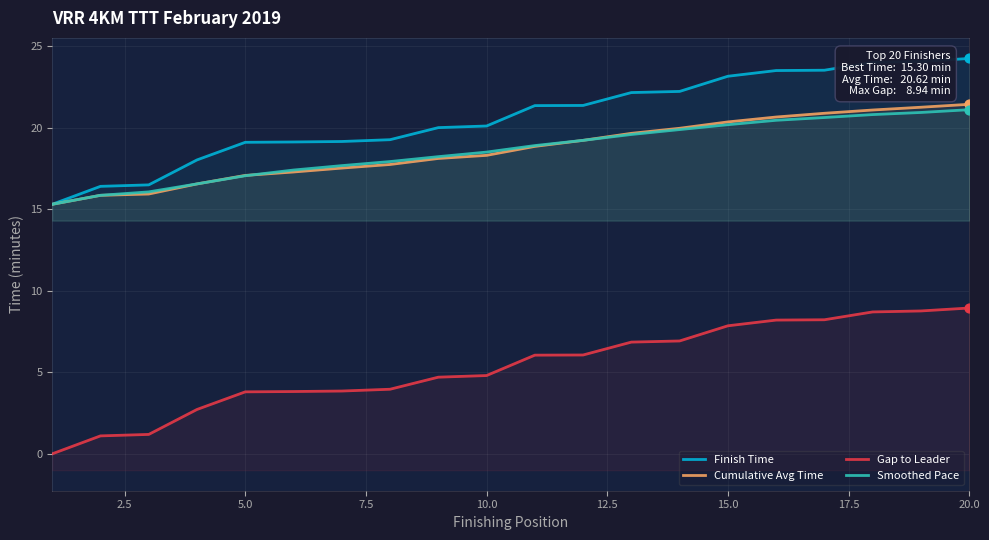

What are all the series names shown in the legend?

Finish Time, Cumulative Avg Time, Gap to Leader, Smoothed Pace